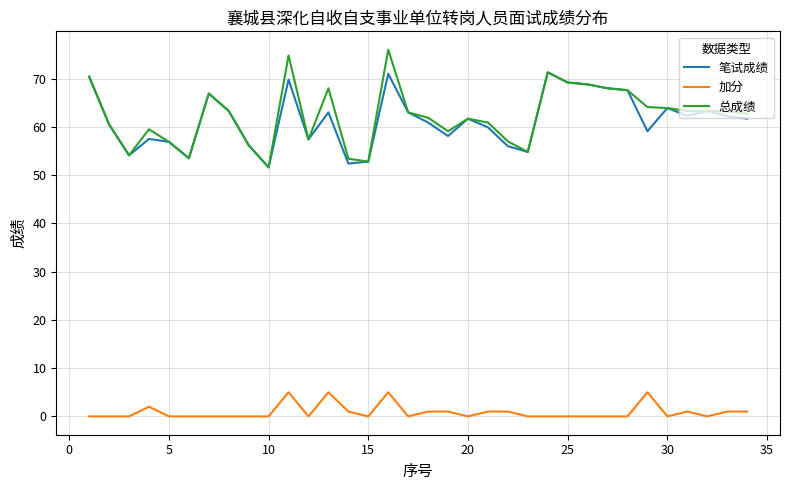

Which series has the largest range (max minus min)?

总成绩